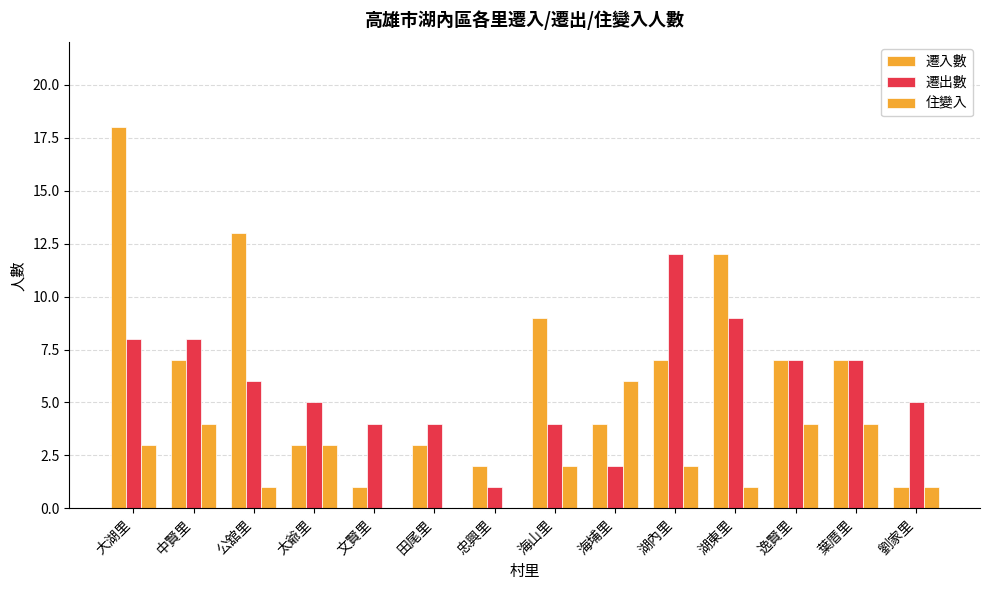

What is the sum of the 遷出數 values at 忠興里 and 文賢里?

5